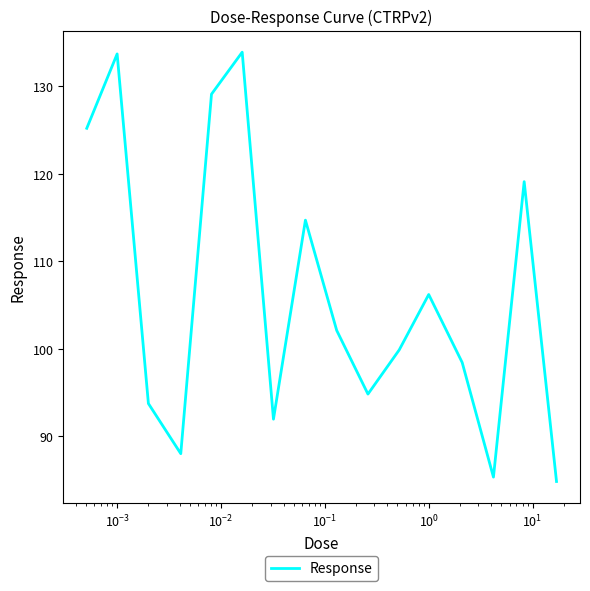

What is the difference between the maximum and minimum values?

49.1